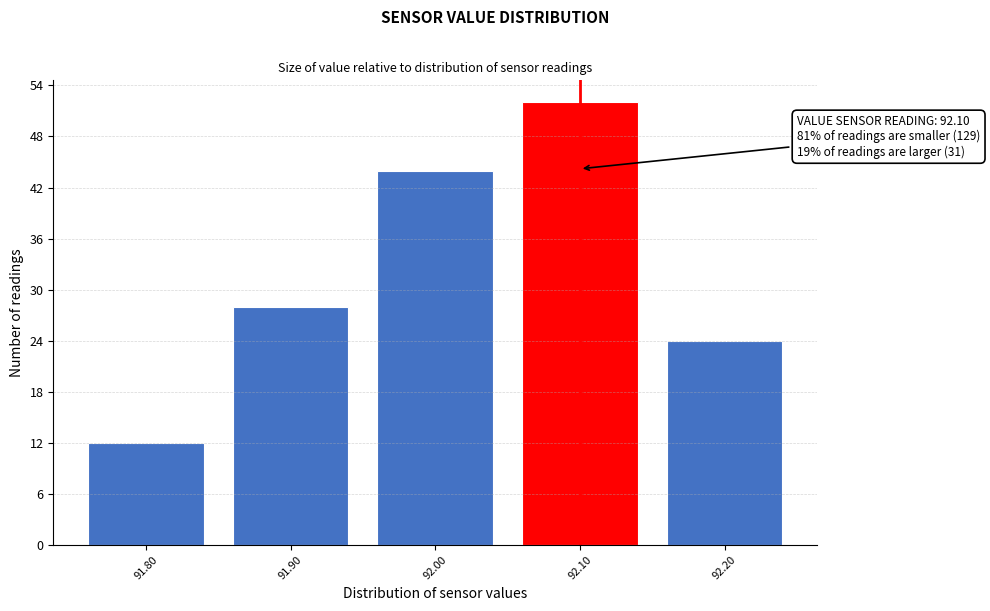

Reading left to right, what are all the values shown in this chart?

12	28	44	52	24